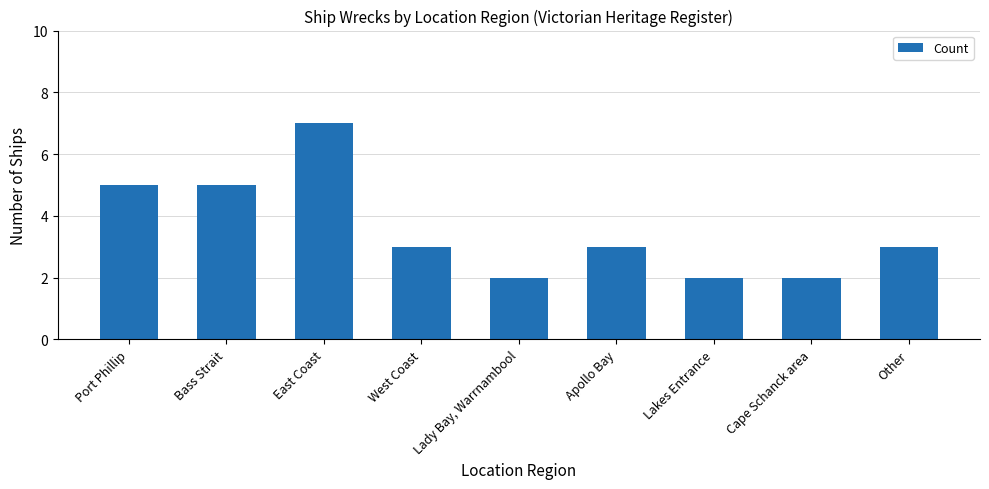

What is the difference between the maximum and second lowest values?

5